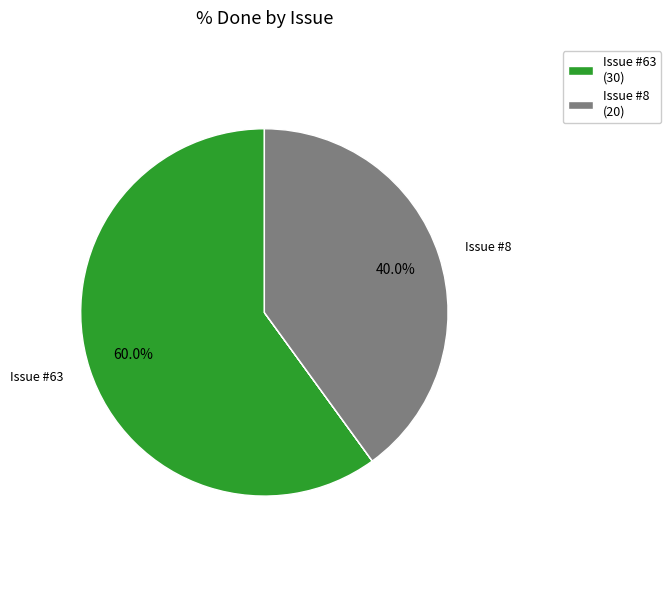

Does any single category account for the majority?

Yes